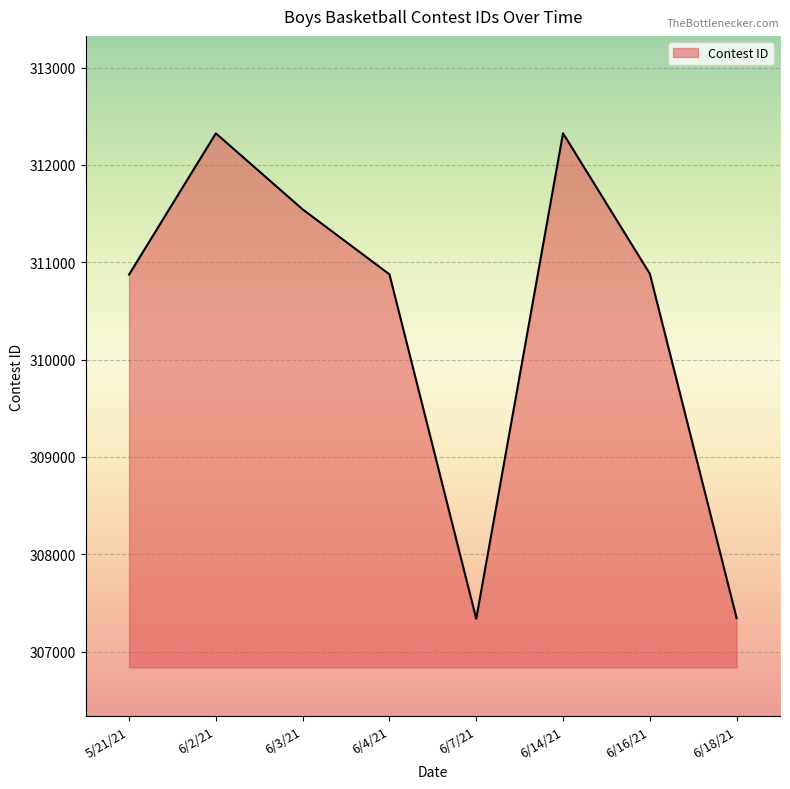

Which has a higher value, 6/2/21 or 5/21/21?

6/2/21